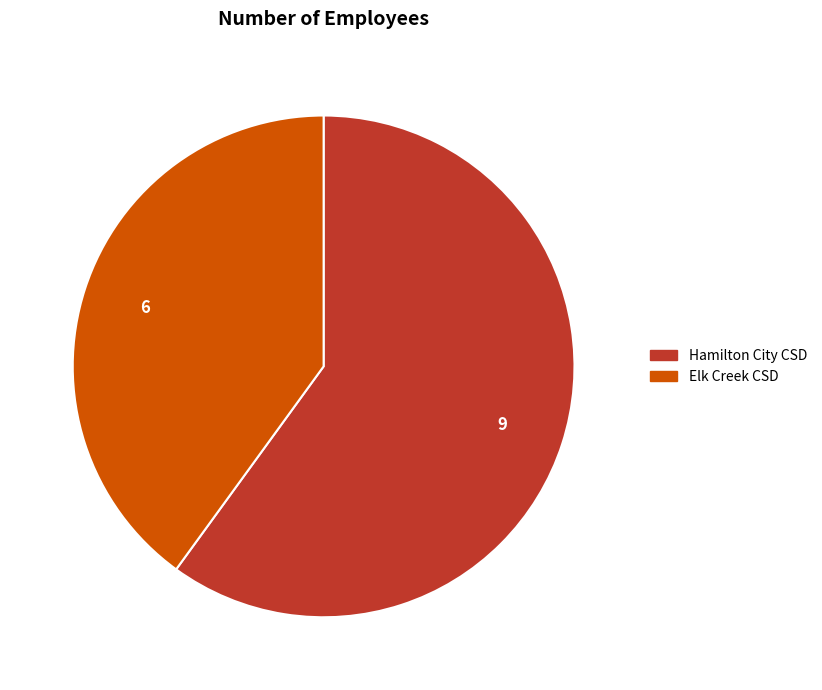

Which has a higher value, Elk Creek CSD or Hamilton City CSD?

Hamilton City CSD